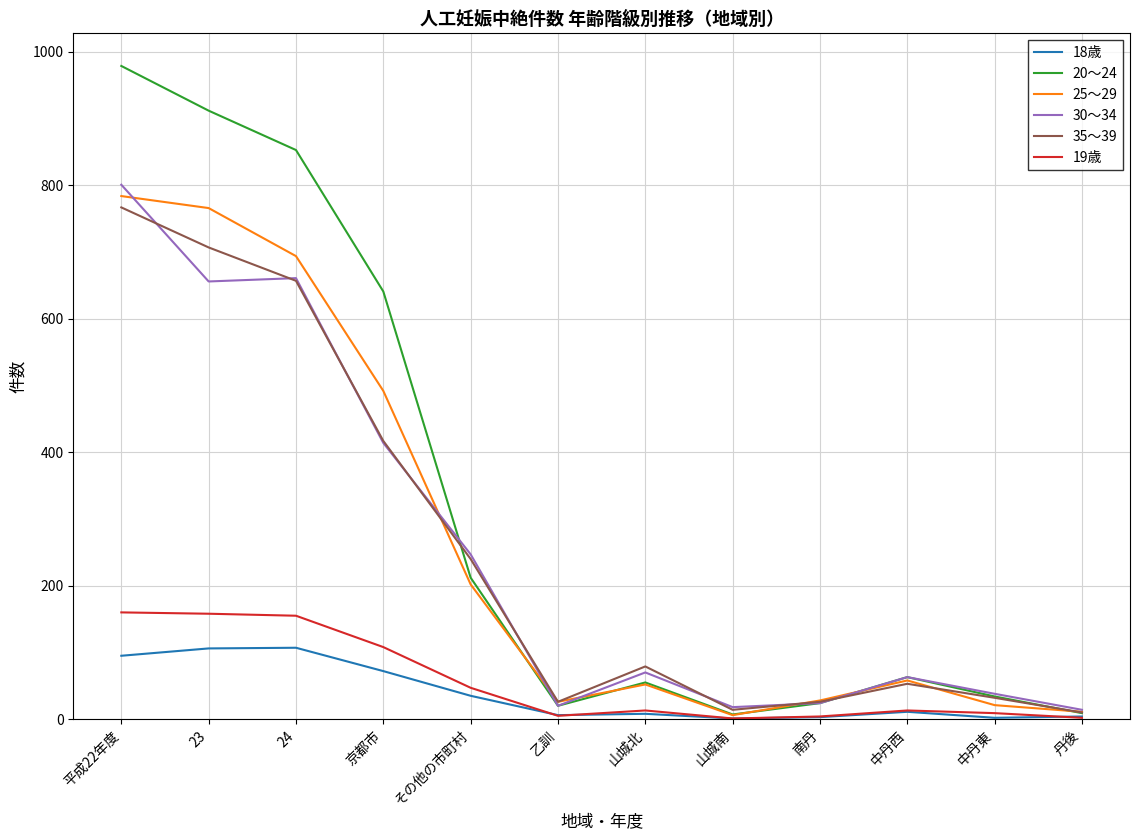

What is the approximate value of 30～34 at 23?

656